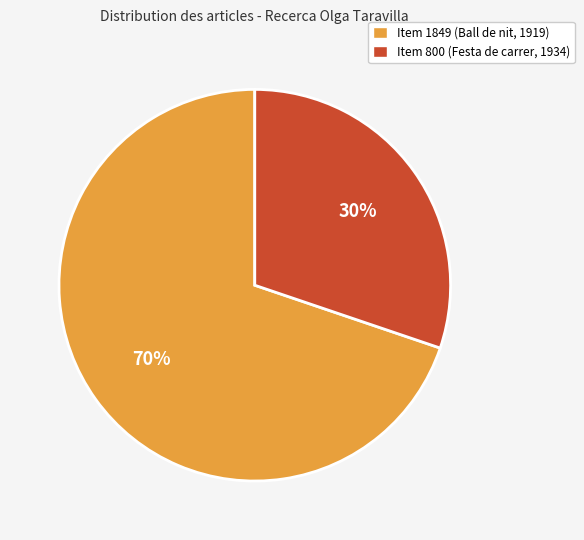

What percentage is the Item 800 (Festa de carrer, 1934) slice, to the nearest percent?

30%